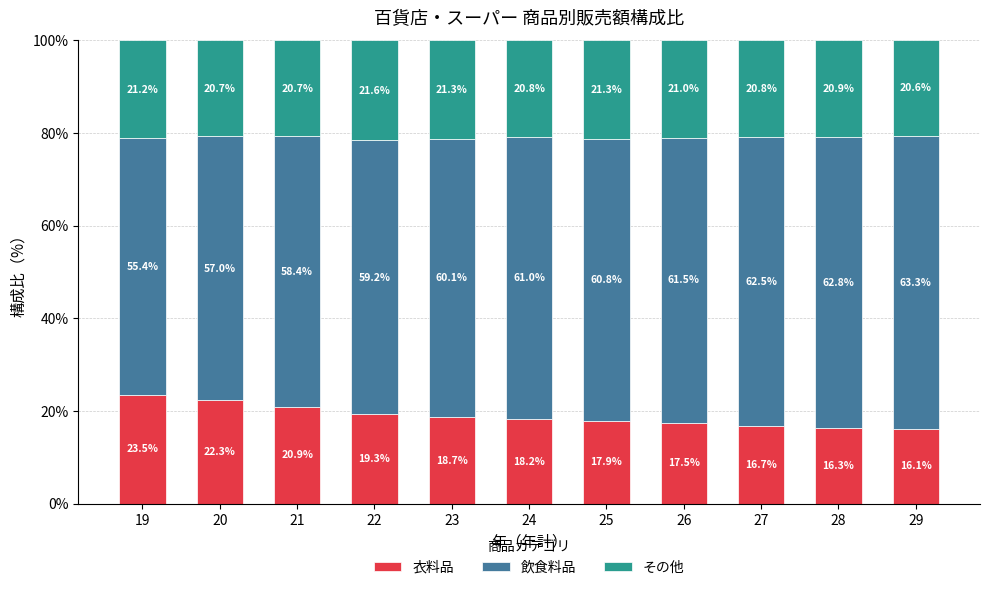

Reading left to right, what are the values for 衣料品?

19=23.5	20=22.3	21=20.9	22=19.3	23=18.7	24=18.2	25=17.9	26=17.5	27=16.7	28=16.3	29=16.1